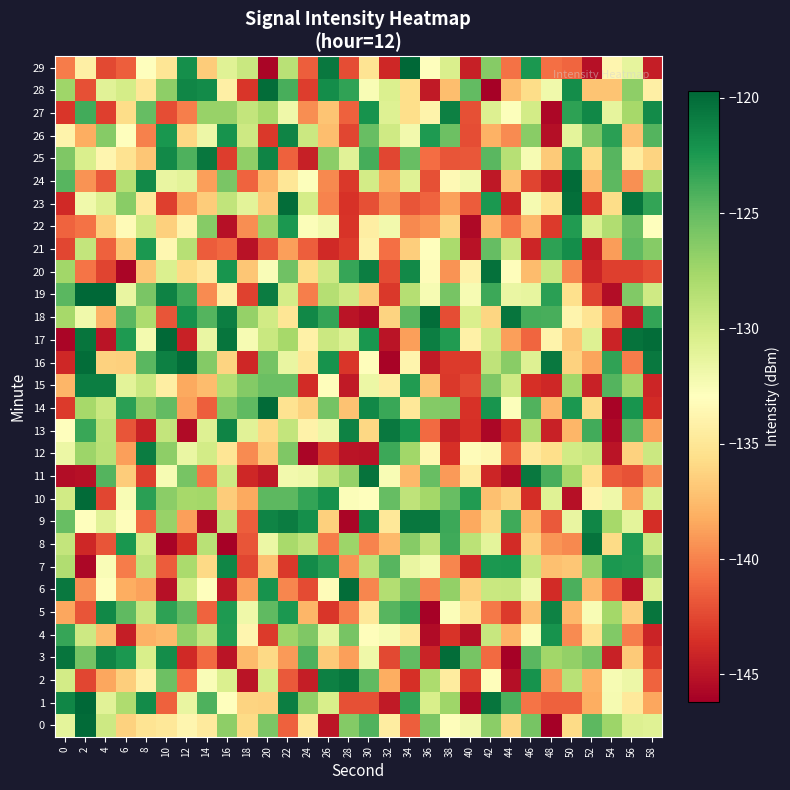

Reading left to right, extract all data points from this chart.

0: 0=-131.1	2=-119.9	4=-129.7	6=-136.3	8=-135.2	10=-134.8	12=-133.7	14=-134.6	16=-126.7	18=-135.8	20=-126.0	22=-141.4	24=-134.9	26=-144.9	28=-126.3	30=-124.3	32=-134.5	34=-141.4	36=-126.0	38=-133.1	40=-132.0	42=-126.6	44=-136.1	46=-125.7	48=-146.2	50=-135.8	52=-124.8	54=-127.3	56=-130.6	58=-130.8
1: 0=-121.4	2=-119.7	4=-130.9	6=-128.1	8=-121.7	10=-141.4	12=-131.4	14=-124.2	16=-133.0	18=-136.2	20=-136.3	22=-121.0	24=-126.8	26=-130.3	28=-142.1	30=-142.1	32=-144.7	34=-123.2	36=-130.3	38=-127.4	40=-145.7	42=-120.5	44=-124.1	46=-140.6	48=-141.4	50=-141.3	52=-138.1	54=-132.3	56=-134.8	58=-138.5
2: 0=-130.0	2=-142.5	4=-138.5	6=-136.5	8=-134.1	10=-125.4	12=-140.9	14=-132.6	16=-130.5	18=-145.0	20=-130.1	22=-141.7	24=-144.5	26=-121.1	28=-120.6	30=-124.8	32=-138.1	34=-143.6	36=-128.1	38=-134.5	40=-143.0	42=-133.1	44=-145.3	46=-122.1	48=-139.3	50=-128.6	52=-137.9	54=-132.4	56=-131.7	58=-141.3
3: 0=-120.5	2=-125.7	4=-121.3	6=-122.5	8=-130.4	10=-121.8	12=-143.9	14=-141.0	16=-145.0	18=-137.6	20=-135.9	22=-139.0	24=-124.2	26=-136.7	28=-138.8	30=-131.8	32=-142.5	34=-124.9	36=-144.2	38=-120.0	40=-125.7	42=-140.9	44=-146.1	46=-124.6	48=-127.5	50=-126.9	52=-125.8	54=-144.2	56=-136.7	58=-143.1
4: 0=-123.3	2=-129.7	4=-137.4	6=-144.5	8=-138.0	10=-137.6	12=-126.9	14=-129.3	16=-122.7	18=-133.7	20=-143.0	22=-127.3	24=-126.0	26=-131.3	28=-125.8	30=-133.1	32=-132.3	34=-134.9	36=-145.5	38=-143.3	40=-145.4	42=-129.3	44=-137.9	46=-132.7	48=-122.1	50=-139.6	52=-135.3	54=-126.2	56=-140.1	58=-144.2
5: 0=-138.5	2=-141.9	4=-121.6	6=-124.8	8=-129.4	10=-123.1	12=-124.9	14=-141.3	16=-122.5	18=-131.9	20=-124.8	22=-122.5	24=-137.8	26=-143.3	28=-140.2	30=-134.9	32=-124.5	34=-123.4	36=-146.0	38=-132.7	40=-135.1	42=-140.3	44=-143.0	46=-137.3	48=-121.2	50=-137.6	52=-132.5	54=-127.6	56=-136.6	58=-120.4
6: 0=-120.7	2=-139.5	4=-133.0	6=-138.2	8=-138.7	10=-145.2	12=-130.0	14=-132.9	16=-144.8	18=-138.8	20=-122.1	22=-139.9	24=-142.4	26=-133.2	28=-120.1	30=-139.8	32=-128.4	34=-126.0	36=-139.9	38=-126.9	40=-136.5	42=-129.4	44=-129.4	46=-132.0	48=-143.8	50=-124.1	52=-137.7	54=-141.3	56=-145.1	58=-130.5
7: 0=-128.2	2=-145.8	4=-132.6	6=-140.2	8=-129.1	10=-141.6	12=-127.9	14=-136.0	16=-121.4	18=-142.6	20=-137.2	22=-143.2	24=-121.7	26=-123.0	28=-139.4	30=-128.7	32=-124.5	34=-131.5	36=-132.2	38=-139.8	40=-143.7	42=-122.4	44=-122.3	46=-129.4	48=-137.2	50=-136.9	52=-127.0	54=-122.4	56=-122.7	58=-125.5
8: 0=-129.2	2=-144.0	4=-141.9	6=-122.4	8=-130.1	10=-146.0	12=-143.5	14=-128.6	16=-146.1	18=-141.9	20=-131.7	22=-127.9	24=-128.9	26=-140.3	28=-127.3	30=-139.9	32=-137.6	34=-126.4	36=-129.0	38=-123.7	40=-128.8	42=-131.1	44=-143.7	46=-136.5	48=-139.2	50=-139.7	52=-120.4	54=-135.8	56=-122.6	58=-129.5
9: 0=-125.1	2=-132.9	4=-130.9	6=-133.1	8=-141.0	10=-127.1	12=-138.8	14=-145.6	16=-129.1	18=-141.5	20=-121.3	22=-120.9	24=-122.0	26=-136.4	28=-145.8	30=-121.6	32=-134.9	34=-120.6	36=-120.7	38=-123.6	40=-138.4	42=-136.0	44=-123.6	46=-137.8	48=-141.7	50=-131.4	52=-121.4	54=-127.8	56=-131.1	58=-143.6
10: 0=-129.9	2=-120.0	4=-142.5	6=-132.5	8=-122.9	10=-126.6	12=-127.7	14=-127.6	16=-136.7	18=-138.4	20=-124.8	22=-124.7	24=-123.2	26=-122.0	28=-132.6	30=-132.9	32=-125.0	34=-129.0	36=-127.6	38=-125.1	40=-122.6	42=-137.2	44=-136.2	46=-143.7	48=-130.9	50=-145.2	52=-133.9	54=-131.8	56=-138.6	58=-130.5
11: 0=-145.4	2=-145.2	4=-124.4	6=-136.7	8=-142.8	10=-132.4	12=-125.8	14=-140.5	16=-129.7	18=-143.9	20=-144.8	22=-132.1	24=-131.9	26=-129.3	28=-127.0	30=-120.3	32=-132.5	34=-137.6	36=-125.1	38=-139.0	40=-134.6	42=-144.1	44=-145.5	46=-120.7	48=-124.0	50=-127.8	52=-135.4	54=-141.6	56=-142.1	58=-139.6
12: 0=-131.6	2=-127.3	4=-128.7	6=-138.8	8=-120.9	10=-126.6	12=-131.5	14=-130.0	16=-135.1	18=-139.6	20=-136.8	22=-126.1	24=-145.8	26=-143.1	28=-145.0	30=-145.1	32=-123.5	34=-127.6	36=-133.6	38=-143.6	40=-133.2	42=-133.7	44=-141.6	46=-134.7	48=-135.6	50=-129.9	52=-129.4	54=-145.0	56=-136.3	58=-129.6
13: 0=-132.9	2=-123.5	4=-128.7	6=-141.9	8=-144.3	10=-129.2	12=-145.5	14=-130.7	16=-121.3	18=-130.9	20=-135.9	22=-129.2	24=-134.1	26=-131.7	28=-121.3	30=-136.0	32=-120.7	34=-122.2	36=-141.0	38=-144.4	40=-143.5	42=-145.7	44=-143.7	46=-128.1	48=-144.3	50=-137.7	52=-123.8	54=-145.6	56=-124.6	58=-138.7
14: 0=-143.1	2=-127.7	4=-129.5	6=-122.9	8=-126.7	10=-124.9	12=-138.7	14=-141.5	16=-126.3	18=-124.8	20=-120.0	22=-135.3	24=-136.3	26=-125.6	28=-137.2	30=-121.5	32=-123.5	34=-134.8	36=-126.3	38=-126.2	40=-143.5	42=-122.3	44=-132.8	46=-124.3	48=-137.7	50=-122.5	52=-135.9	54=-145.9	56=-122.2	58=-143.8
15: 0=-137.7	2=-121.0	4=-121.0	6=-131.0	8=-129.5	10=-134.3	12=-138.4	14=-137.5	16=-128.4	18=-126.3	20=-125.2	22=-125.3	24=-143.8	26=-133.1	28=-144.7	30=-131.6	32=-134.5	34=-122.7	36=-136.9	38=-143.1	40=-142.4	42=-126.0	44=-129.8	46=-143.5	48=-144.0	50=-127.6	52=-144.3	54=-124.4	56=-127.5	58=-144.0
16: 0=-144.0	2=-120.1	4=-136.3	6=-136.4	8=-124.7	10=-121.1	12=-120.1	14=-126.2	16=-136.2	18=-144.0	20=-125.6	22=-131.4	24=-135.0	26=-122.2	28=-143.3	30=-133.1	32=-145.9	34=-133.8	36=-144.7	38=-143.1	40=-143.1	42=-129.0	44=-126.4	46=-130.7	48=-120.7	50=-136.3	52=-138.6	54=-123.2	56=-140.3	58=-120.7
17: 0=-145.9	2=-120.5	4=-145.1	6=-122.6	8=-132.2	10=-119.9	12=-144.2	14=-131.5	16=-120.5	18=-132.3	20=-129.5	22=-127.8	24=-134.2	26=-129.6	28=-130.7	30=-122.3	32=-145.0	34=-138.8	36=-121.0	38=-122.6	40=-134.1	42=-129.8	44=-138.8	46=-141.2	48=-133.9	50=-136.8	52=-130.7	54=-144.1	56=-120.4	58=-120.1
18: 0=-127.7	2=-132.0	4=-138.0	6=-124.6	8=-128.1	10=-141.9	12=-122.1	14=-124.4	16=-121.0	18=-127.0	20=-129.9	22=-135.1	24=-121.5	26=-123.2	28=-145.0	30=-145.5	32=-136.2	34=-124.7	36=-120.0	38=-142.2	40=-130.5	42=-136.1	44=-120.5	46=-123.9	48=-124.0	50=-133.8	52=-135.2	54=-139.0	56=-144.7	58=-123.3
19: 0=-124.7	2=-119.7	4=-119.8	6=-131.5	8=-125.8	10=-121.2	12=-123.7	14=-139.6	16=-134.3	18=-142.8	20=-120.9	22=-130.1	24=-140.1	26=-128.4	28=-129.8	30=-136.7	32=-143.2	34=-128.4	36=-132.4	38=-125.7	40=-132.4	42=-123.6	44=-131.6	46=-131.3	48=-123.0	50=-135.5	52=-142.6	54=-145.4	56=-126.2	58=-129.8
20: 0=-127.5	2=-140.6	4=-142.6	6=-145.8	8=-136.9	10=-130.6	12=-135.8	14=-134.6	16=-122.2	18=-137.0	20=-132.6	22=-125.4	24=-135.7	26=-129.7	28=-123.3	30=-121.0	32=-142.3	34=-121.6	36=-133.2	38=-139.4	40=-134.0	42=-120.2	44=-133.1	46=-137.5	48=-129.4	50=-139.8	52=-144.2	54=-142.8	56=-142.8	58=-142.2
21: 0=-142.5	2=-129.2	4=-141.4	6=-137.0	8=-122.4	10=-133.6	12=-128.5	14=-141.6	16=-141.1	18=-145.1	20=-141.7	22=-138.8	24=-141.5	26=-143.8	28=-143.0	30=-134.0	32=-140.7	34=-136.5	36=-132.9	38=-127.9	40=-145.2	42=-125.0	44=-129.6	46=-144.0	48=-123.1	50=-121.8	52=-144.6	54=-138.9	56=-124.8	58=-126.4
22: 0=-141.3	2=-140.7	4=-136.4	6=-133.4	8=-129.8	10=-136.4	12=-133.9	14=-126.4	16=-145.2	18=-139.5	20=-127.3	22=-122.5	24=-132.6	26=-132.1	28=-143.4	30=-134.3	32=-132.1	34=-139.8	36=-139.1	38=-136.2	40=-145.7	42=-137.7	44=-140.6	46=-137.5	48=-143.0	50=-122.6	52=-130.5	54=-128.2	56=-125.3	58=-133.0
23: 0=-143.9	2=-132.0	4=-130.6	6=-126.4	8=-134.8	10=-142.8	12=-138.7	14=-136.6	16=-129.1	18=-131.1	20=-136.8	22=-120.1	24=-130.1	26=-139.9	28=-143.5	30=-142.1	32=-139.7	34=-141.9	36=-141.3	38=-138.6	40=-141.6	42=-122.4	44=-144.1	46=-132.3	48=-135.3	50=-120.2	52=-143.2	54=-135.7	56=-120.5	58=-123.3
24: 0=-124.5	2=-139.4	4=-141.7	6=-128.5	8=-121.6	10=-131.4	12=-131.1	14=-138.8	16=-125.8	18=-141.2	20=-137.6	22=-134.9	24=-132.7	26=-139.8	28=-143.2	30=-130.0	32=-138.6	34=-130.8	36=-142.1	38=-133.4	40=-132.1	42=-144.8	44=-137.3	46=-142.6	48=-144.5	50=-120.0	52=-137.7	54=-124.7	56=-139.5	58=-128.1
25: 0=-126.1	2=-130.4	4=-133.7	6=-135.3	8=-137.0	10=-121.6	12=-124.2	14=-120.6	16=-142.9	18=-126.8	20=-121.3	22=-141.4	24=-144.4	26=-126.6	28=-131.0	30=-123.9	32=-142.5	34=-125.1	36=-140.9	38=-141.9	40=-141.8	42=-124.6	44=-128.6	46=-132.3	48=-136.7	50=-123.0	52=-135.8	54=-124.6	56=-134.6	58=-136.2
26: 0=-133.9	2=-138.2	4=-126.4	6=-132.9	8=-140.0	10=-122.4	12=-136.0	14=-131.8	16=-122.2	18=-129.7	20=-143.1	22=-121.3	24=-129.6	26=-137.3	28=-142.5	30=-125.2	32=-129.8	34=-132.1	36=-122.5	38=-125.3	40=-142.2	42=-137.9	44=-139.6	46=-126.5	48=-145.3	50=-131.1	52=-126.0	54=-123.0	56=-137.1	58=-124.4
27: 0=-143.3	2=-123.8	4=-142.8	6=-135.7	8=-125.1	10=-142.2	12=-140.1	14=-127.1	16=-127.1	18=-129.2	20=-127.8	22=-131.8	24=-139.5	26=-137.0	28=-141.4	30=-122.1	32=-130.7	34=-135.6	36=-134.0	38=-121.1	40=-142.1	42=-130.7	44=-132.8	46=-130.0	48=-145.7	50=-123.1	52=-121.5	54=-131.2	56=-127.7	58=-121.8
28: 0=-127.5	2=-142.2	4=-130.9	6=-130.1	8=-135.0	10=-126.7	12=-121.4	14=-121.7	16=-134.3	18=-143.2	20=-120.1	22=-124.0	24=-142.9	26=-121.8	28=-123.1	30=-132.5	32=-130.5	34=-135.6	36=-144.7	38=-137.3	40=-124.9	42=-146.1	44=-137.4	46=-135.6	48=-132.0	50=-121.8	52=-137.0	54=-137.0	56=-126.7	58=-134.2
29: 0=-140.2	2=-134.2	4=-142.5	6=-141.5	8=-133.0	10=-135.1	12=-122.0	14=-136.6	16=-130.8	18=-129.4	20=-145.9	22=-128.6	24=-141.5	26=-120.7	28=-142.3	30=-135.2	32=-143.9	34=-119.8	36=-132.9	38=-130.4	40=-144.4	42=-126.3	44=-140.6	46=-122.4	48=-140.8	50=-141.1	52=-145.2	54=-133.7	56=-131.2	58=-144.5